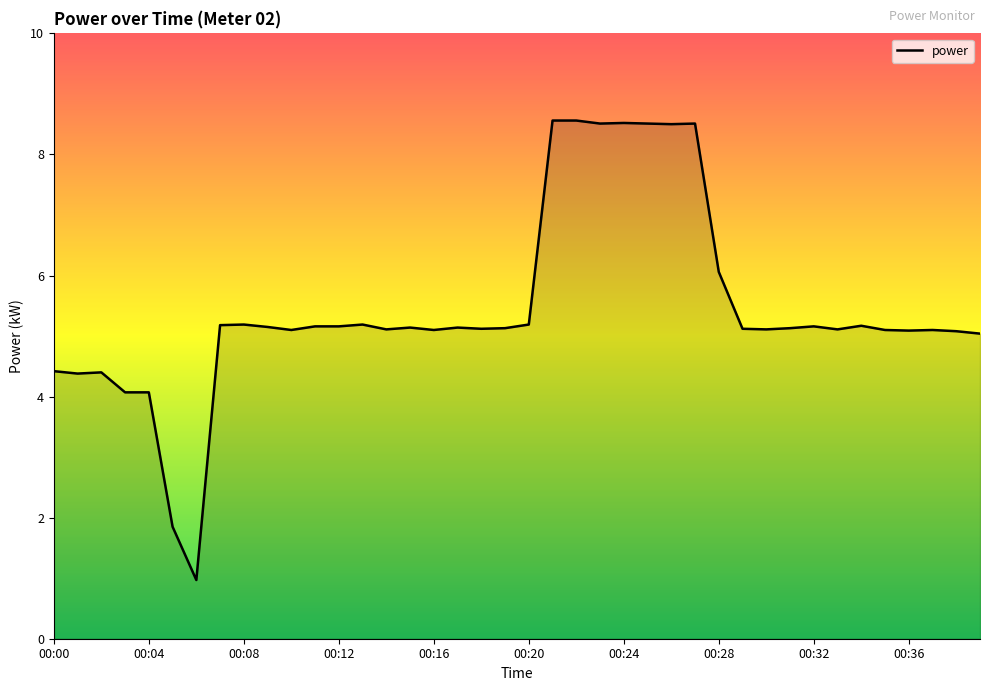

What is the greatest value displayed?

8.6